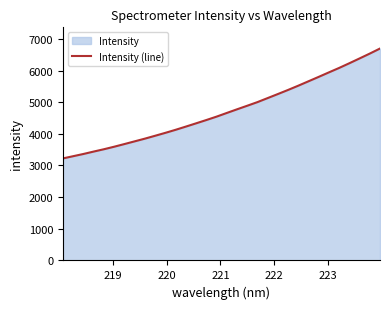

What is the difference between the maximum and minimum values?

3471.3